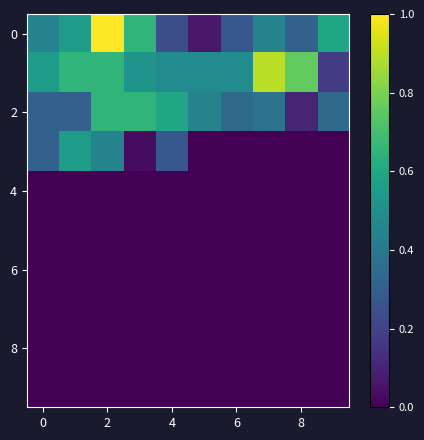

Which label corresponds to the smallest value in the chart?

5